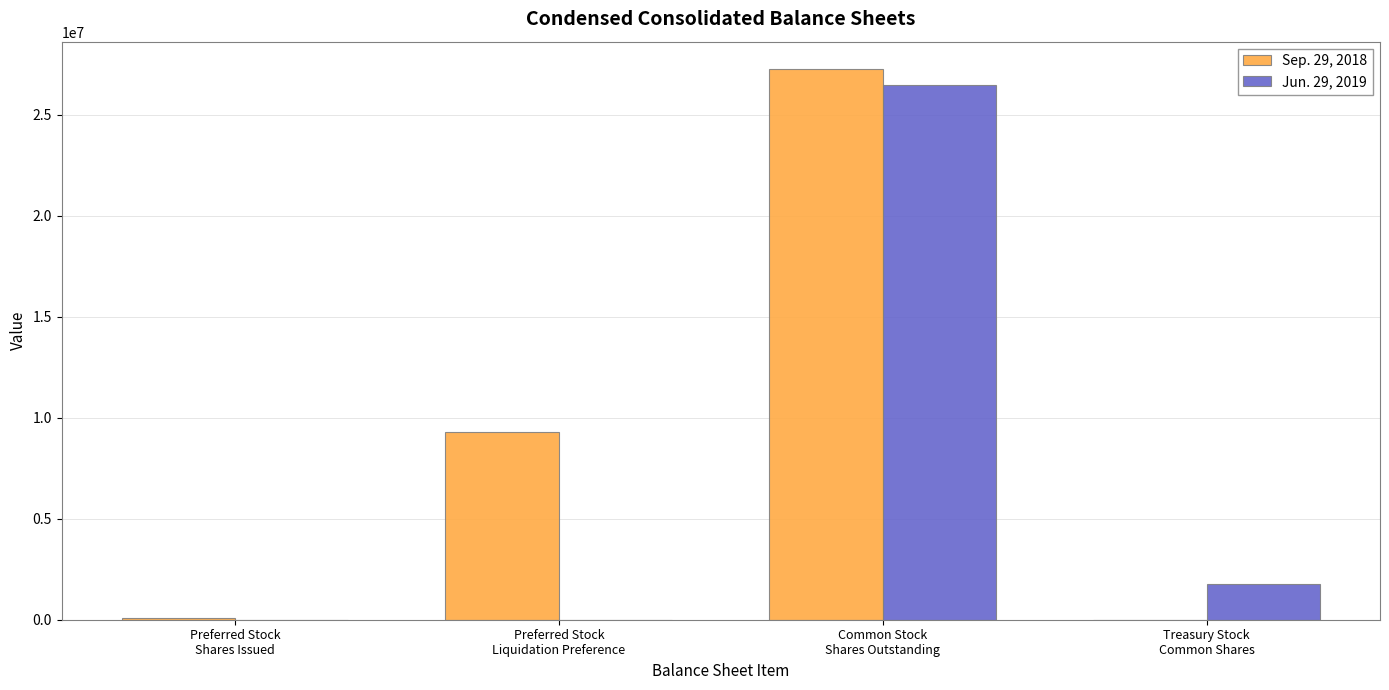

What is the maximum value shown in the chart?

27259262